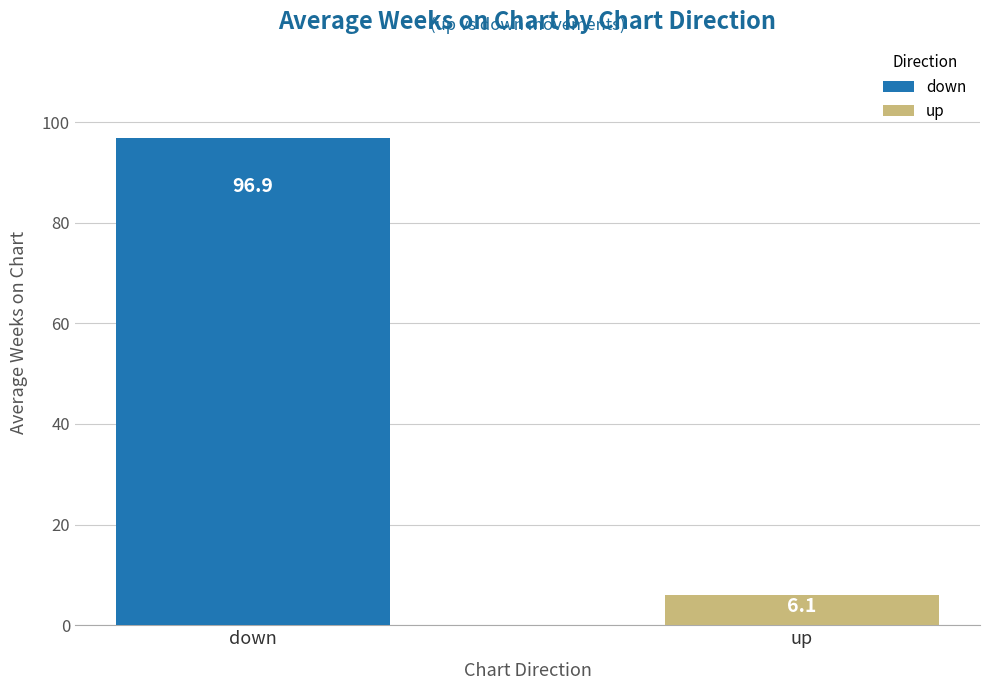

Reading left to right, what are all the values shown in this chart?

96.9	6.1